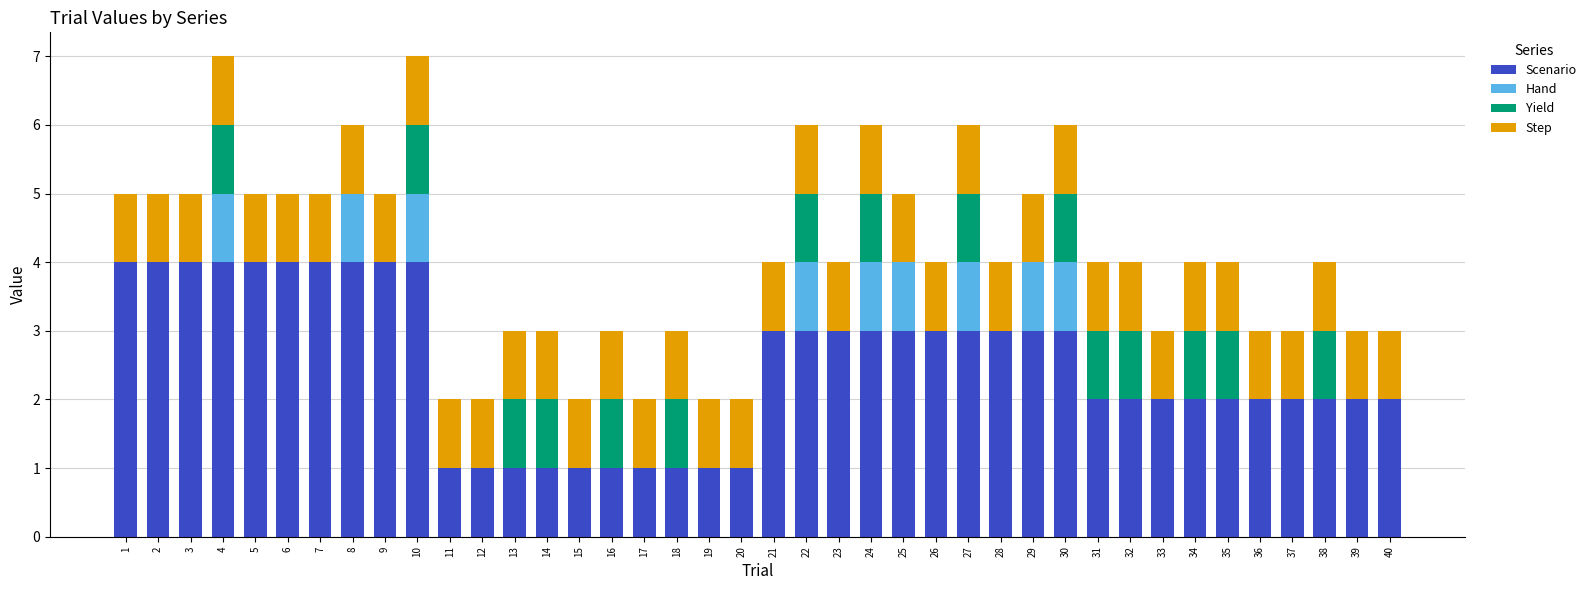

What are all the series names shown in the legend?

Scenario, Hand, Yield, Step